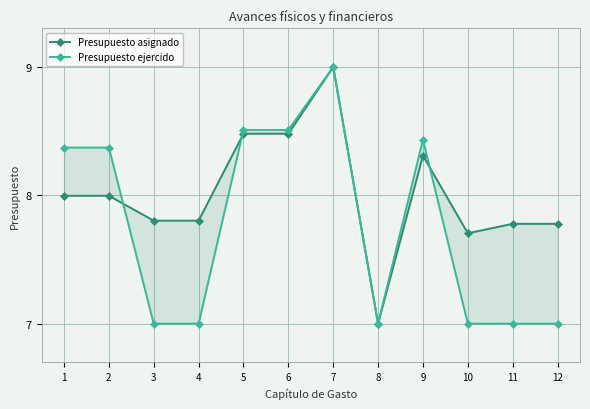

Reading left to right, what are all the values shown in this chart?

Presupuesto asignado: 8.0	8.0	7.8	7.8	8.5	8.5	9.0	7.0	8.3	7.7	7.8	7.8
Presupuesto ejercido: 8.4	8.4	7.0	7.0	8.5	8.5	9.0	7.0	8.4	7.0	7.0	7.0